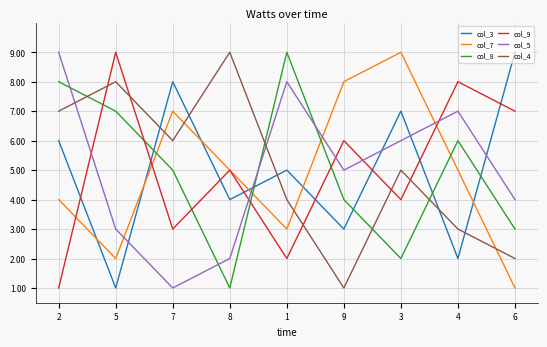

Reading left to right, list all the values displayed in this chart.

col_3: 2=6	5=1	7=8	8=4	1=5	9=3	3=7	4=2	6=9
col_7: 2=4	5=2	7=7	8=5	1=3	9=8	3=9	4=5	6=1
col_8: 2=8	5=7	7=5	8=1	1=9	9=4	3=2	4=6	6=3
col_9: 2=1	5=9	7=3	8=5	1=2	9=6	3=4	4=8	6=7
col_5: 2=9	5=3	7=1	8=2	1=8	9=5	3=6	4=7	6=4
col_4: 2=7	5=8	7=6	8=9	1=4	9=1	3=5	4=3	6=2